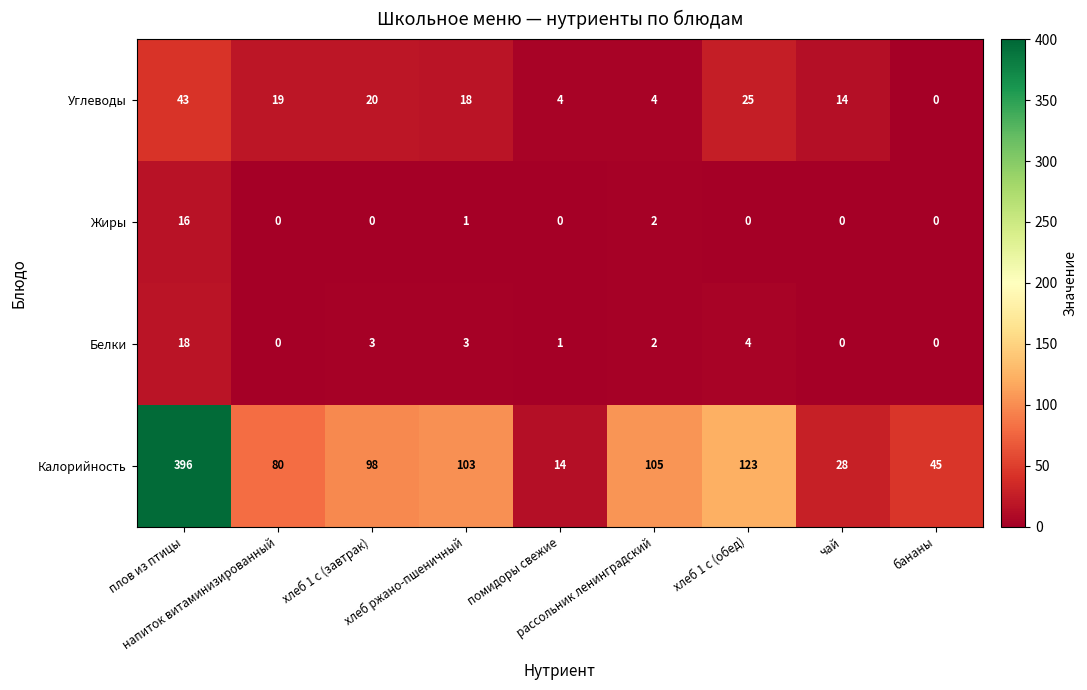

List the series in order of their peak value, lowest first.

Жиры, Белки, Углеводы, Калорийность